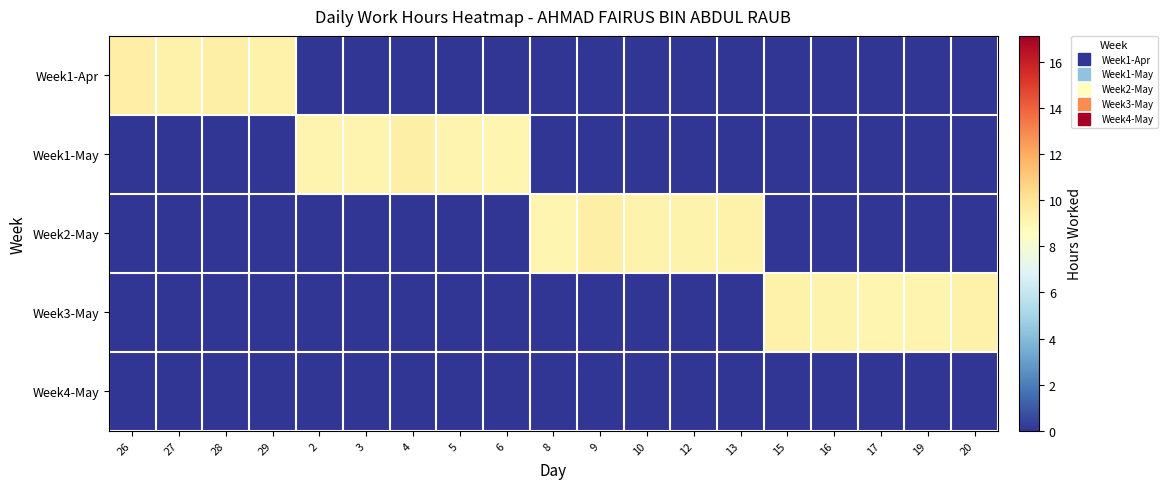

Which series has the largest range (max minus min)?

Week1-Apr